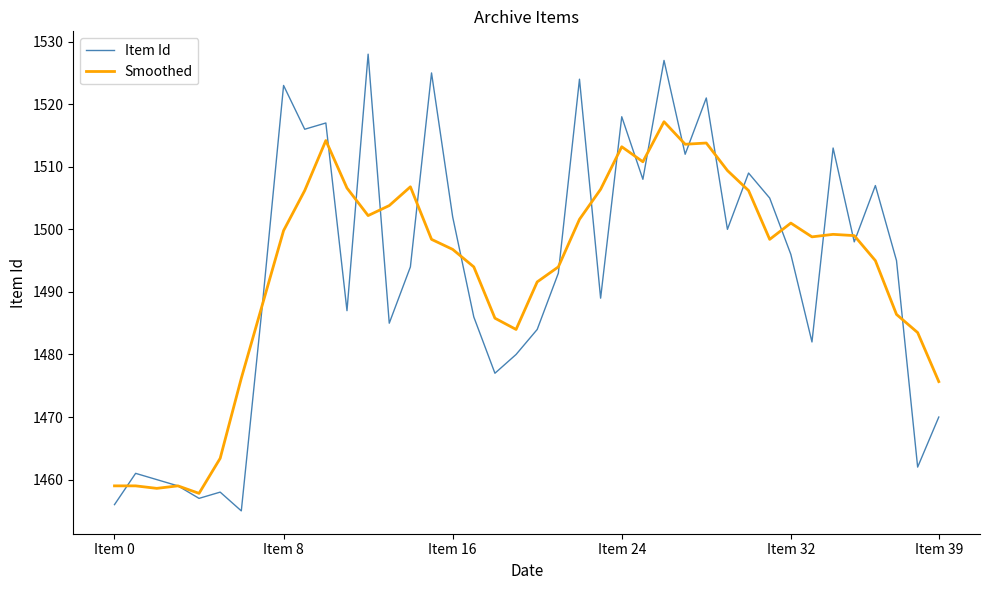

What is the difference between the second highest and second lowest values in the Item Id series?

71.0